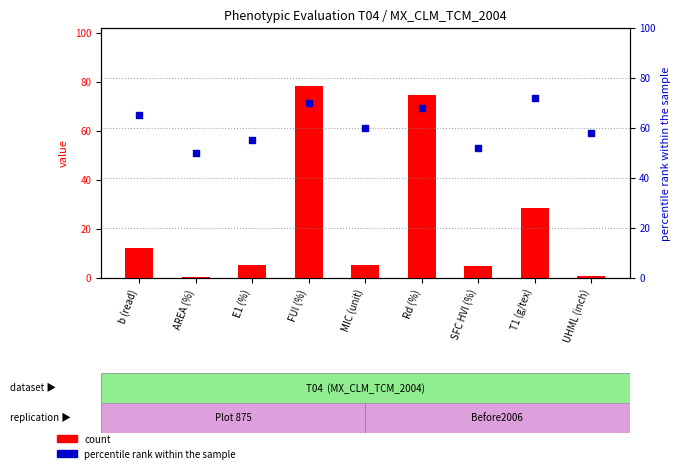

Which series reaches the minimum Y coordinate?

count